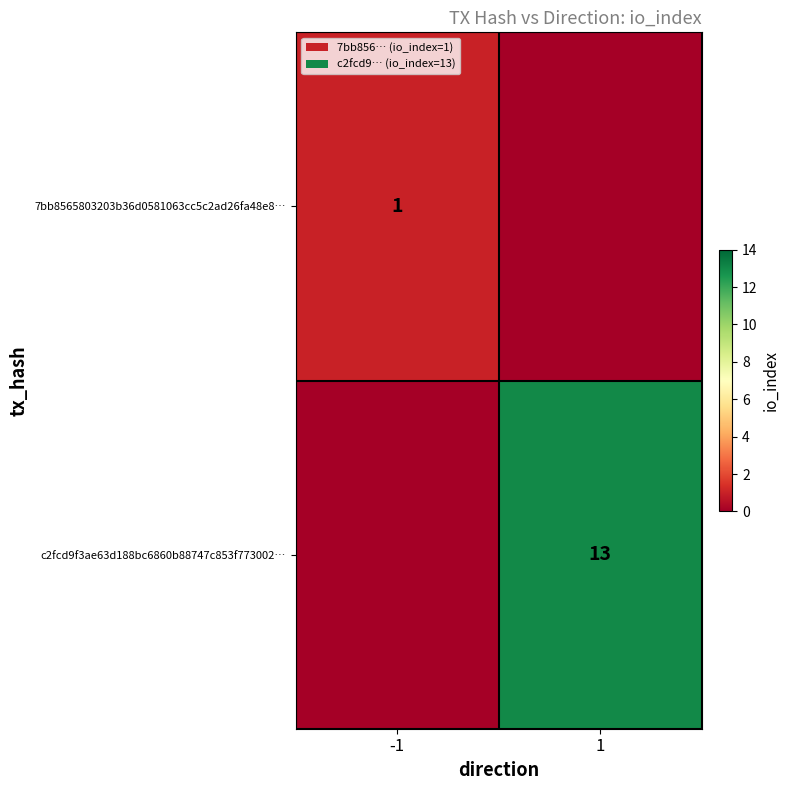

Is it true that c2fcd9f3ae63d188bc6860b88747c853f773002… equals 13 at 1?

True